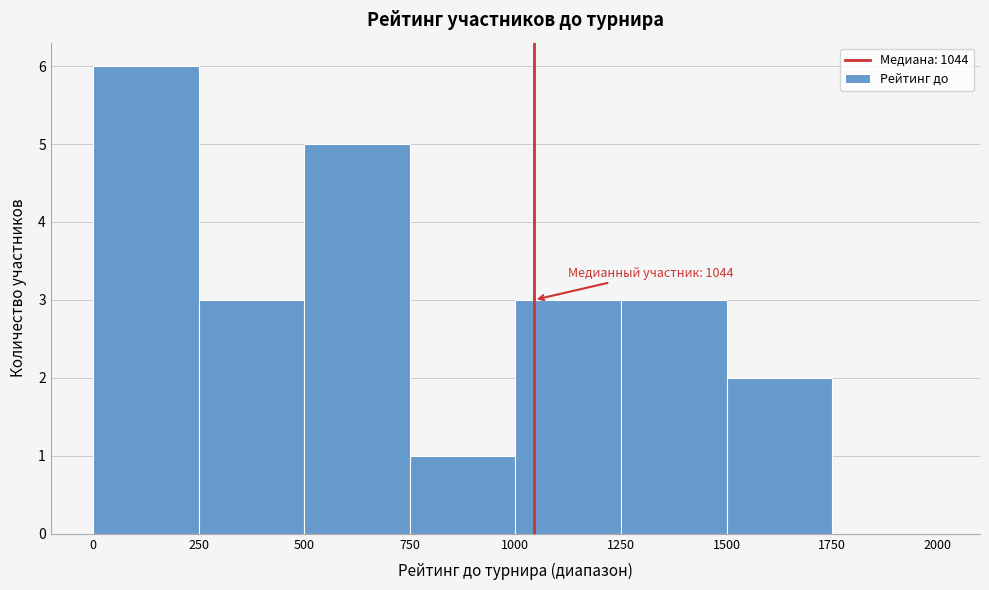

Which range on the x-axis has the tallest bar?

0 to 250